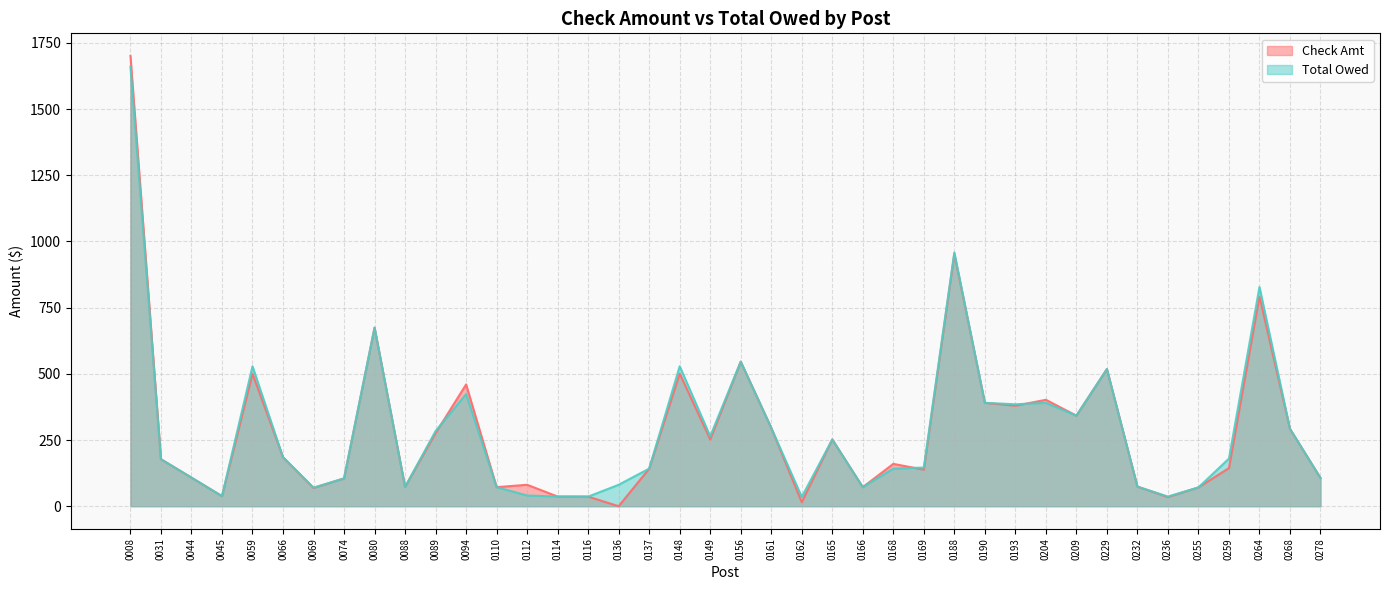

Where is the first local minimum for Total Owed?

0045